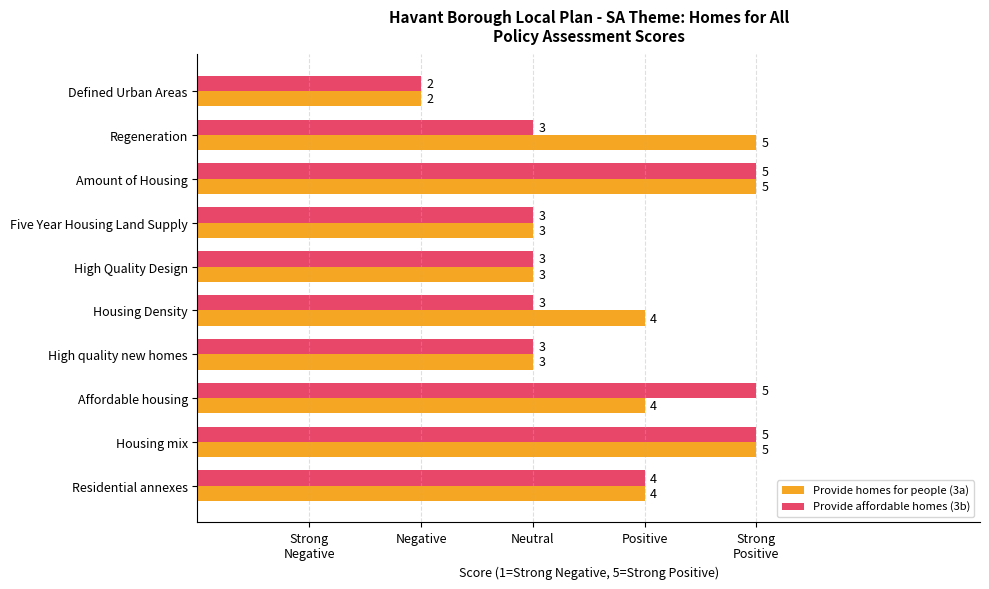

What are all the series names shown in the legend?

Provide homes for people (3a), Provide affordable homes (3b)